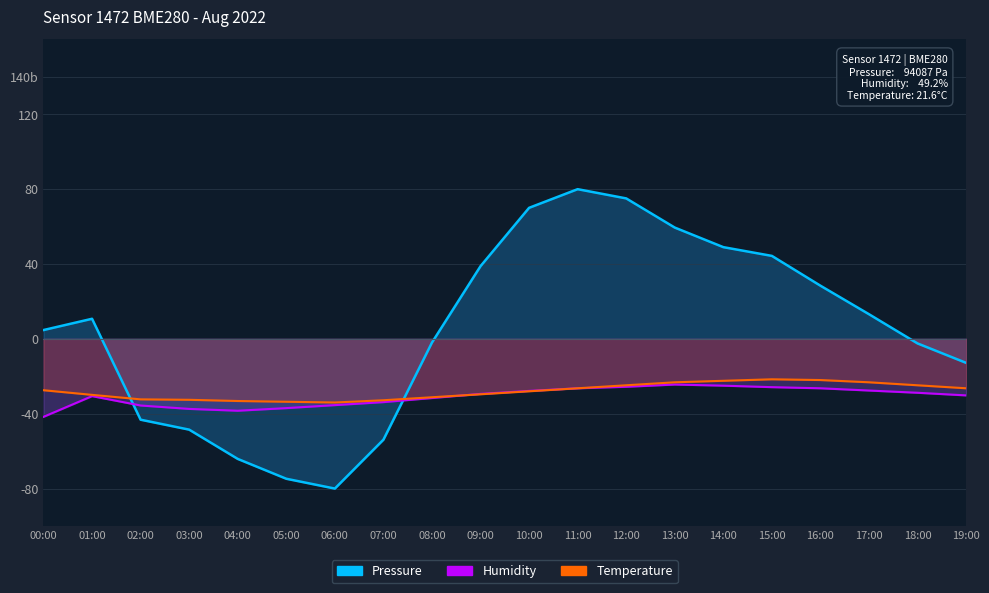

The value of Humidity at 07:00 is -50.5. True or false?

False